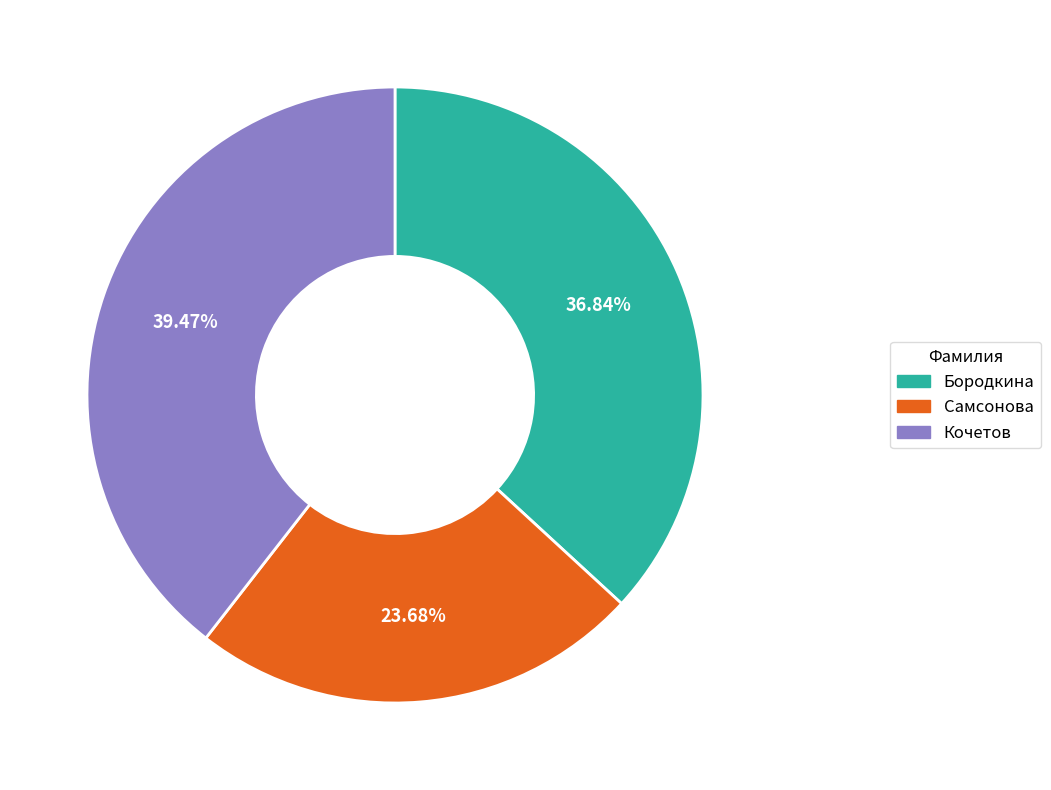

To the nearest percent, what is the combined percentage of Самсонова and Кочетов?

63%